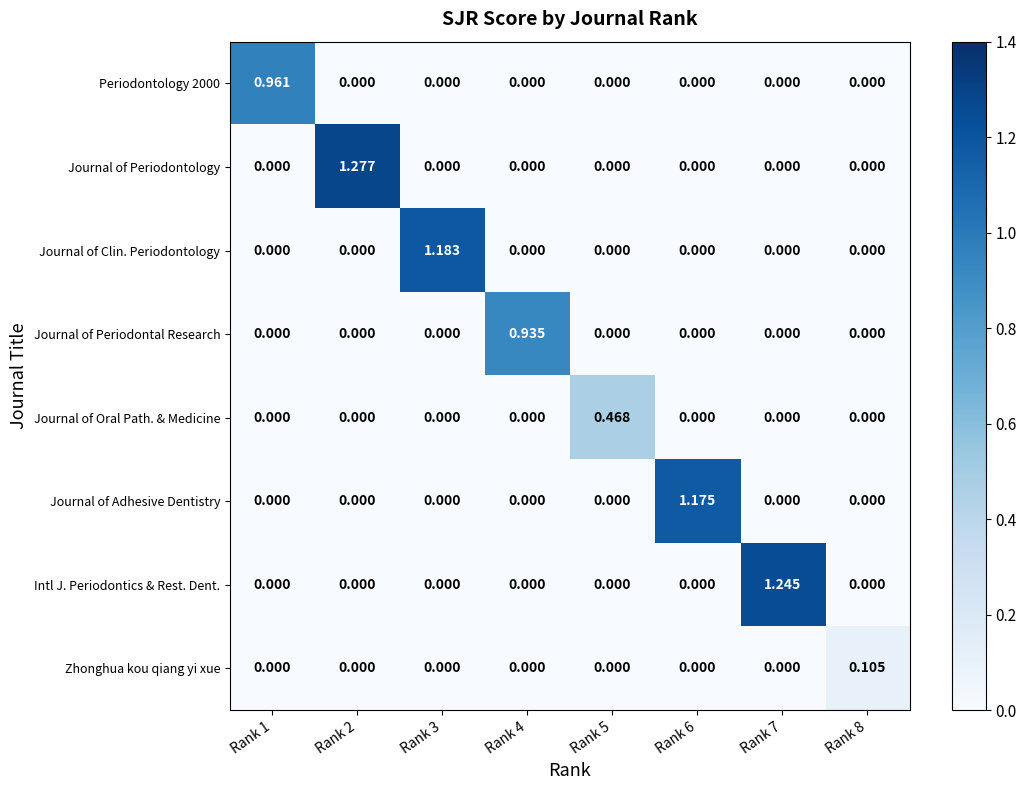

Which series has the largest range (max minus min)?

Journal of Periodontology